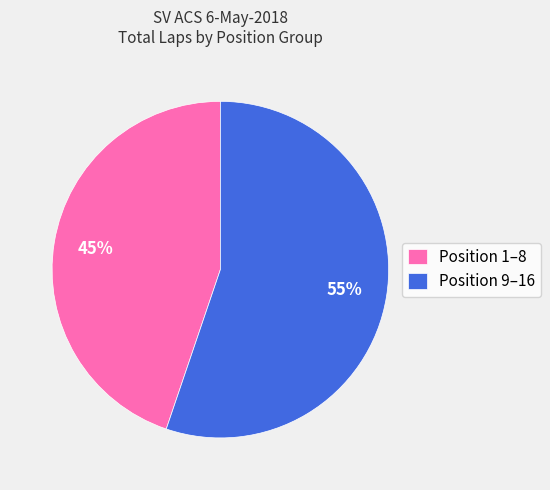

Do Position 9–16 and Position 1–8 together represent more than half of the pie?

Yes